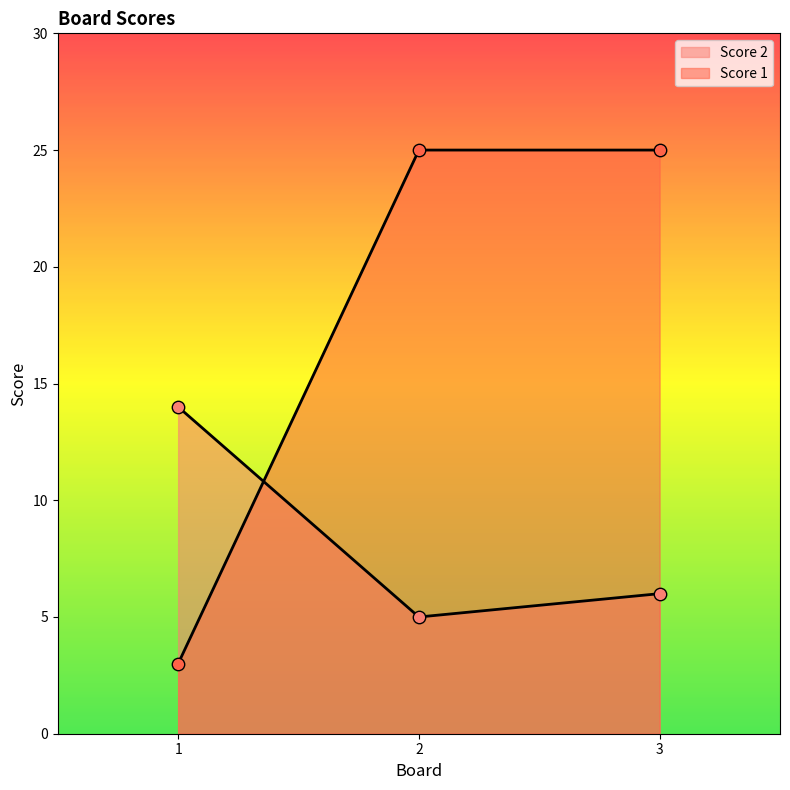

Which series has the largest Y range (max minus min)?

Score 1